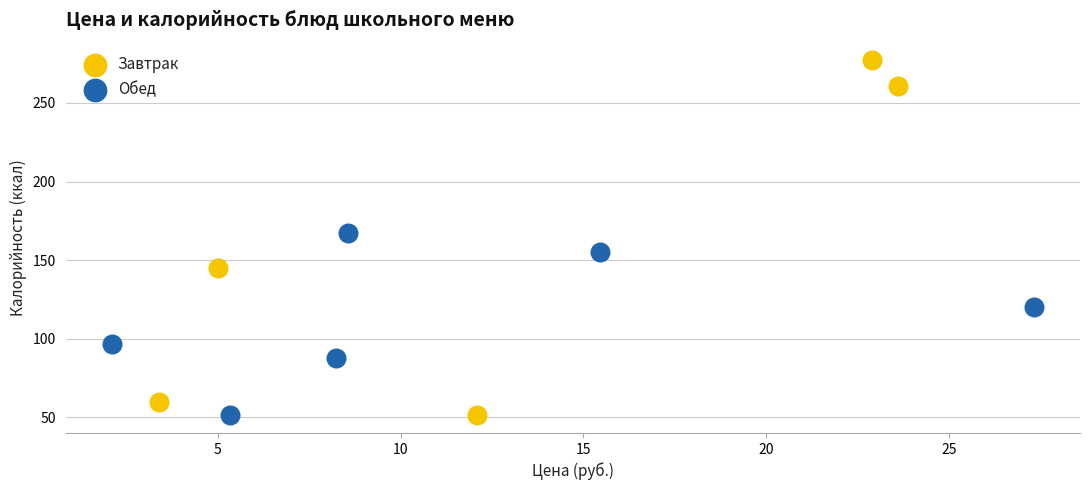

Which series contains the highest Y value?

Завтрак